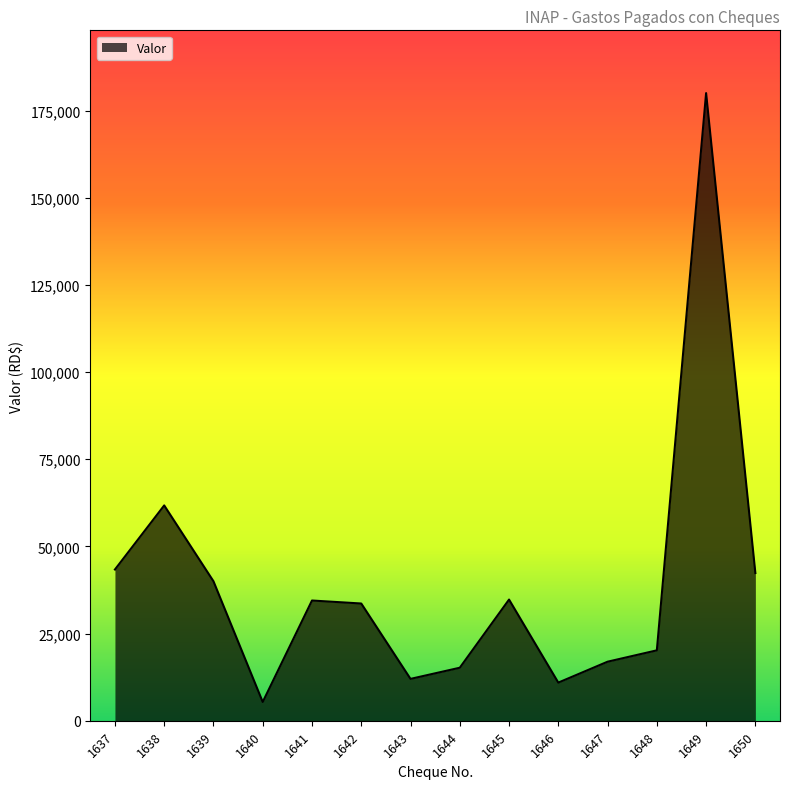

What is the difference between the second highest and second lowest values?

50812.8